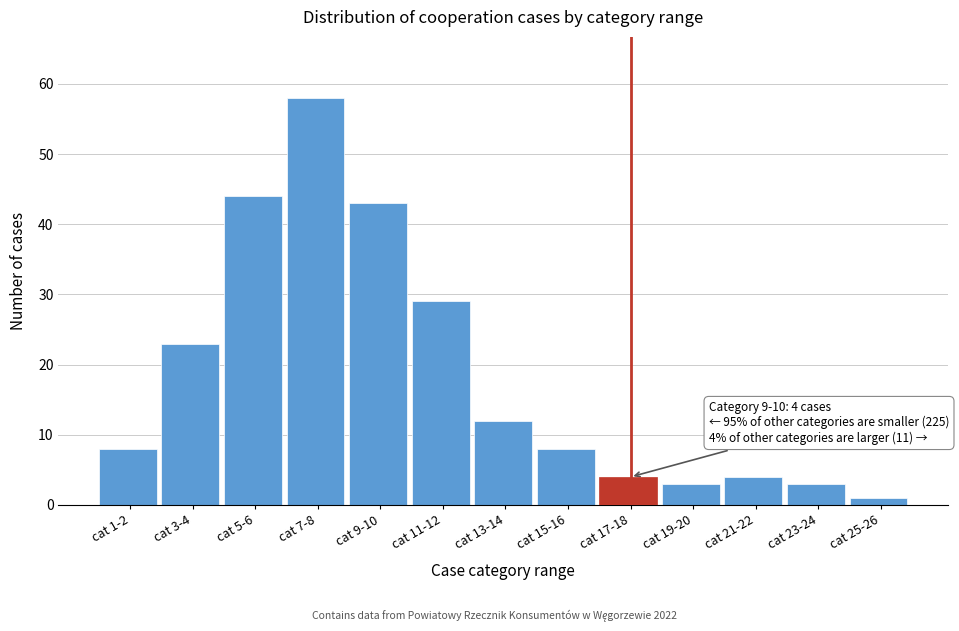

Reading left to right, list all the values displayed in this chart.

8	23	44	58	43	29	12	8	4	3	4	3	1